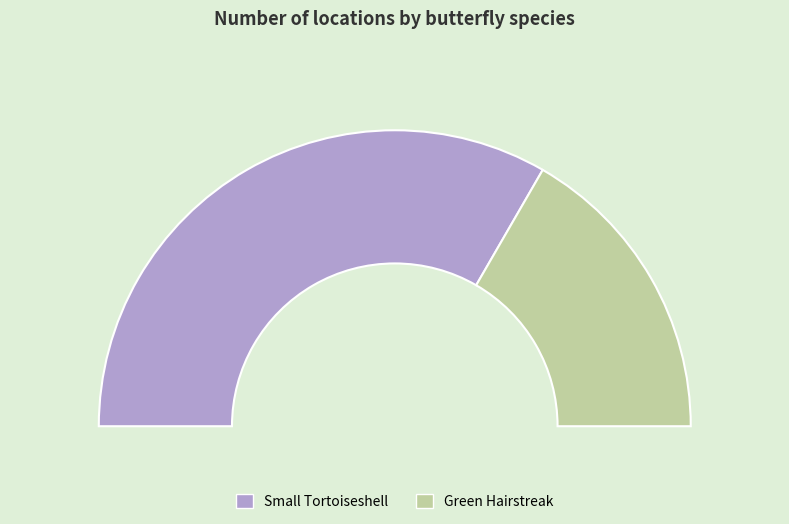

What percentage is the Green Hairstreak slice, to the nearest percent?

33%